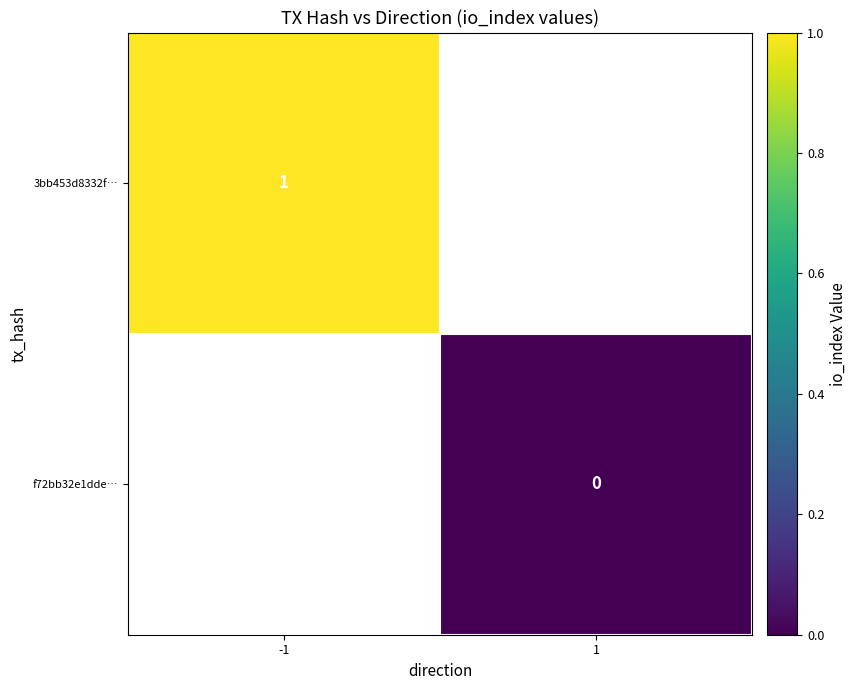

Is it true that 3bb453d8332f… equals 2 at -1?

False